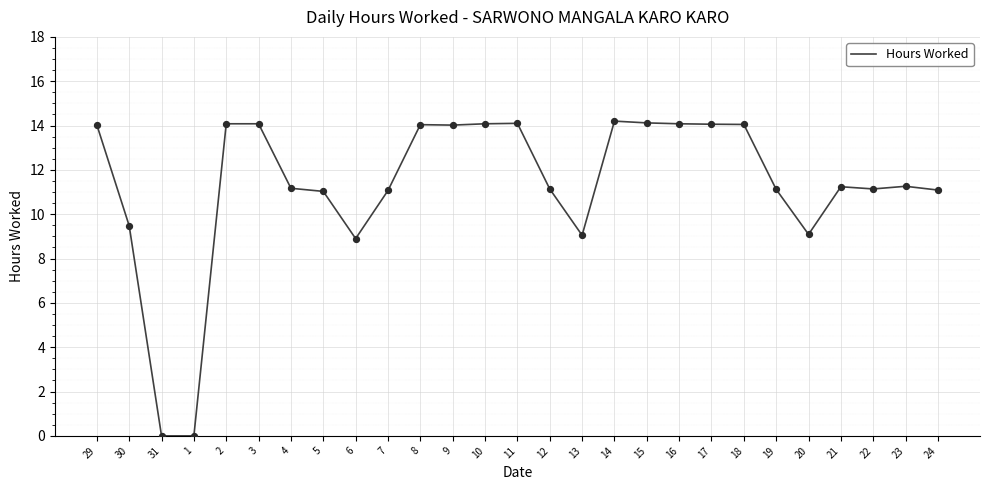

Approximately how many times larger is the value at 2 compared to 11?

1.0